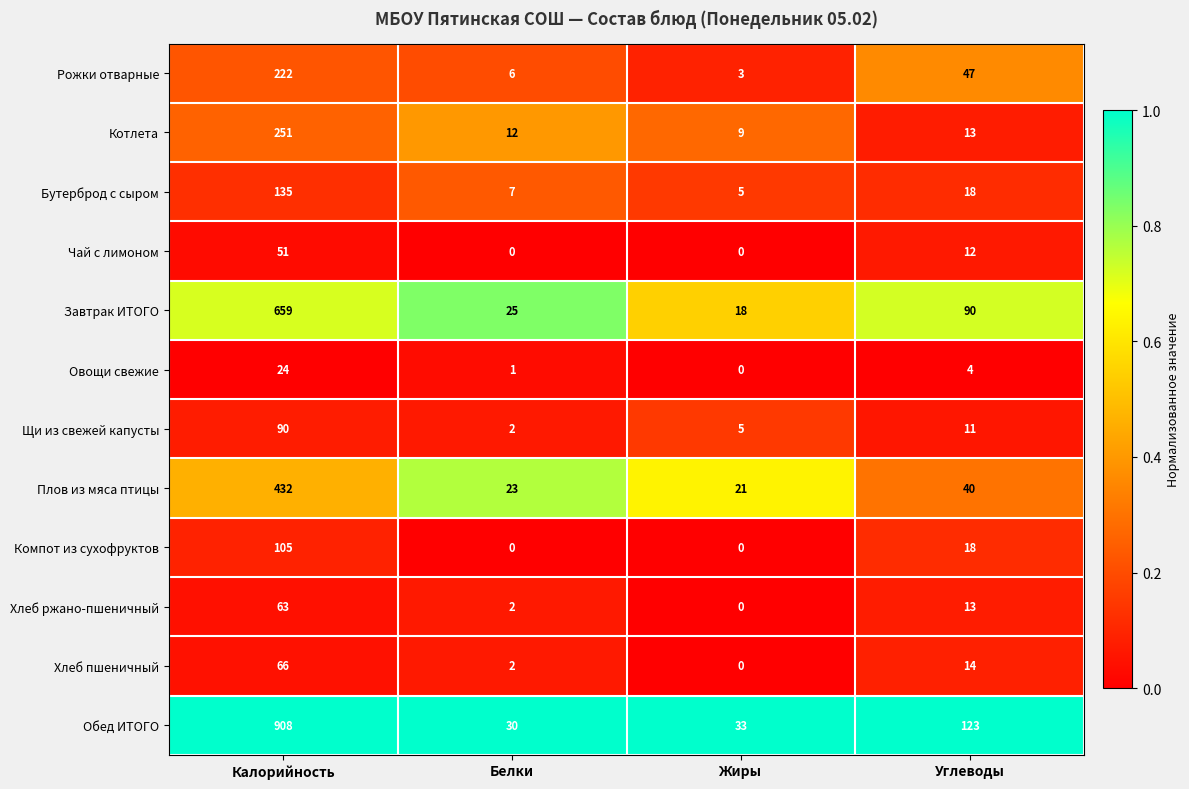

Between Белки and Жиры, which series saw the biggest shift?

Завтрак ИТОГО